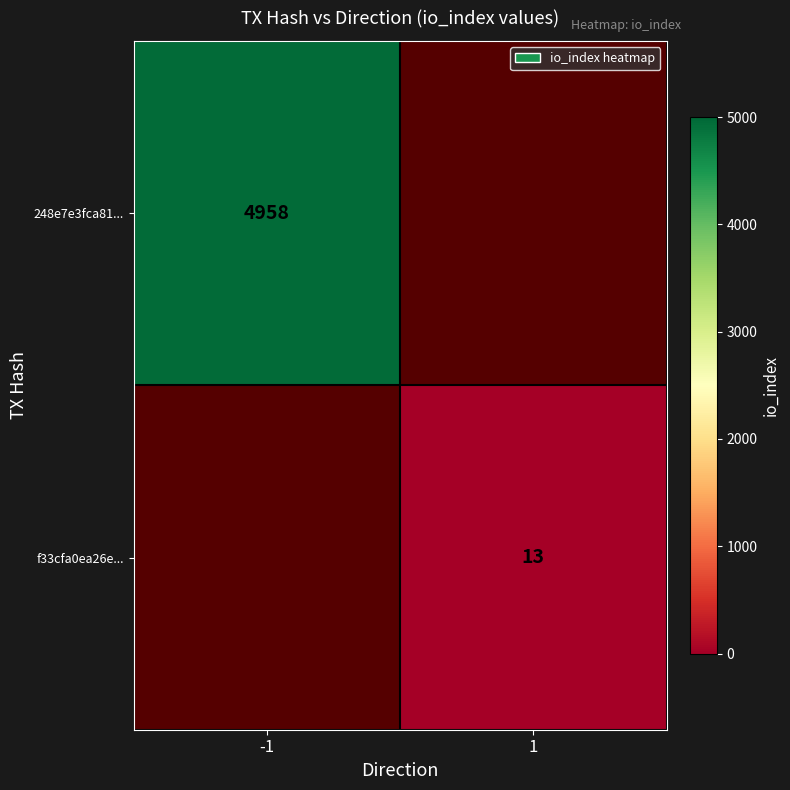

At how many categories does at least one series exceed 1394?

1